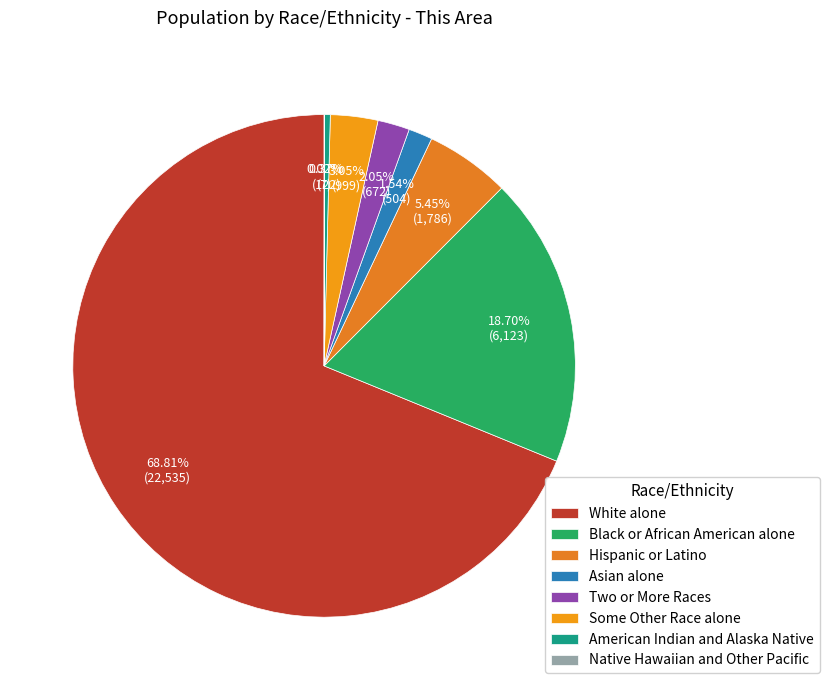

What is the smallest slice in the pie chart?

Native Hawaiian and Other Pacific